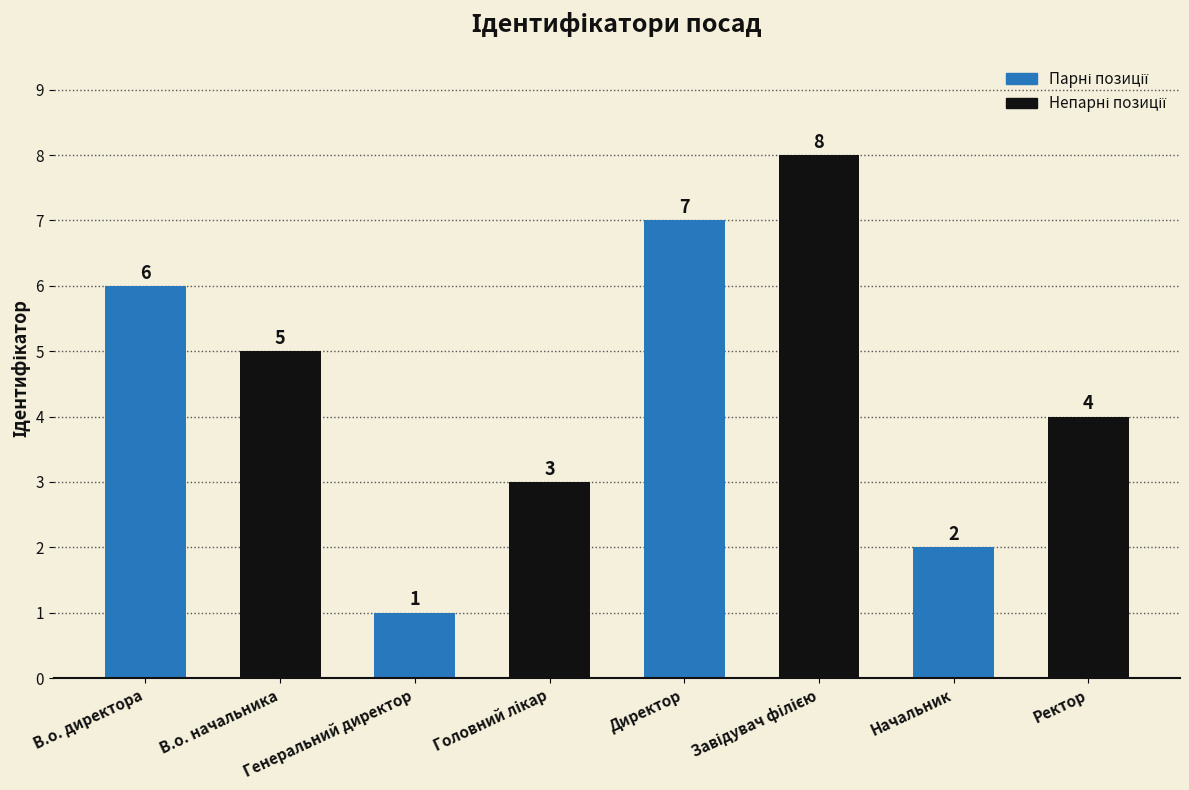

What is the maximum value shown in the chart?

8